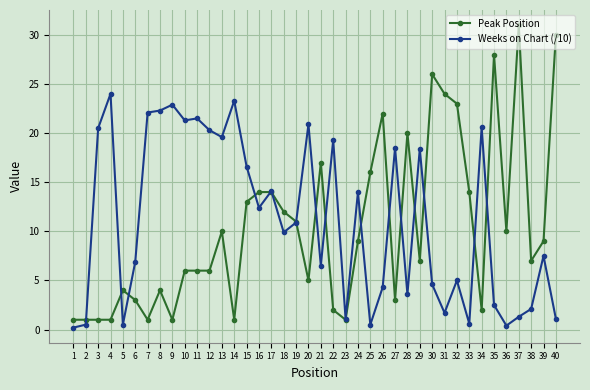

Is it true that Peak Position equals 6.0 at 10?

True